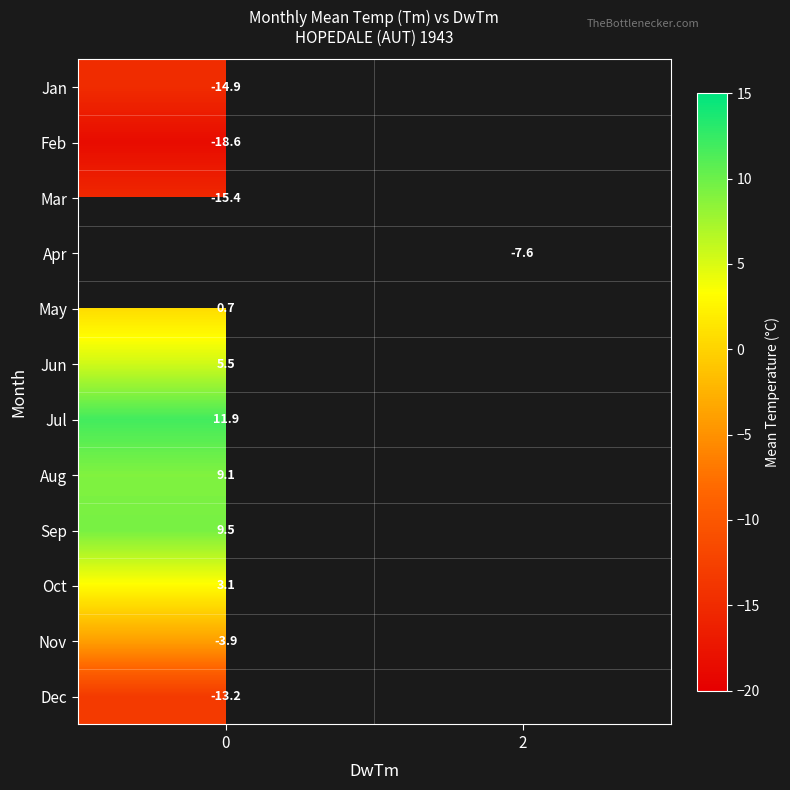

Is it true that row_2 equals -27.0 at 0?

False